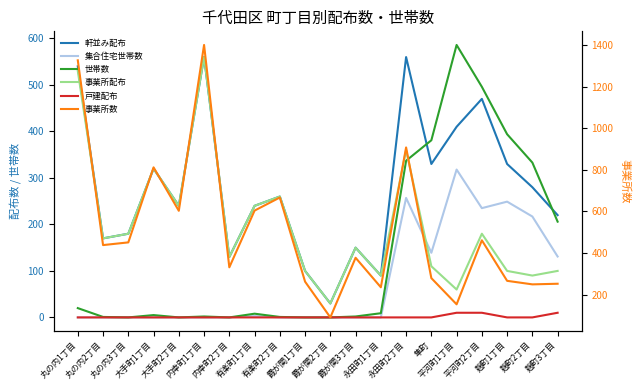

Is it true that 世帯数 equals 5 at 大手町1丁目?

True